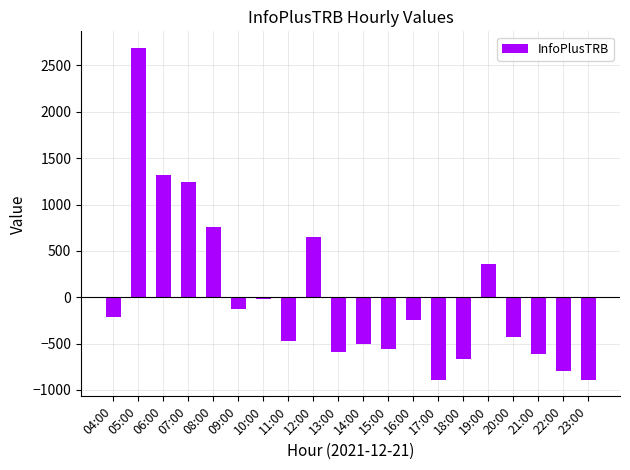

What is the change in value from 07:00 to 14:00?

-1749.0